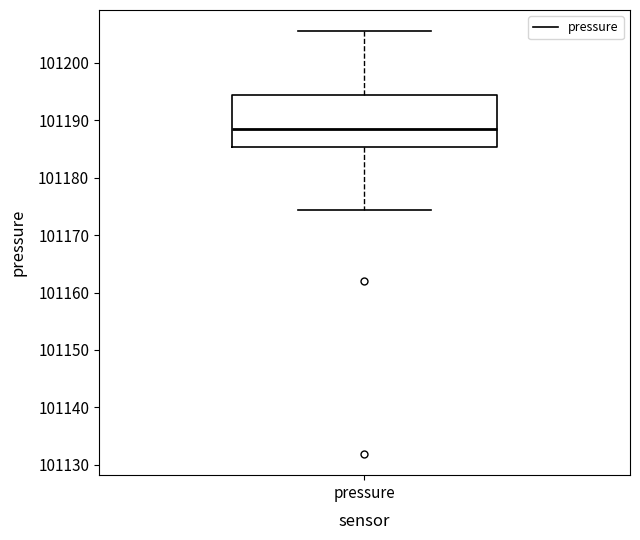

Read this box plot against the y-axis: the position of the median line, the range covered by the box, and the ends of both whiskers. The values are not printed on the chart, so give them approximately, as read against the axis.

median 101188, box 101185 to 101194, whiskers 101174 to 101206